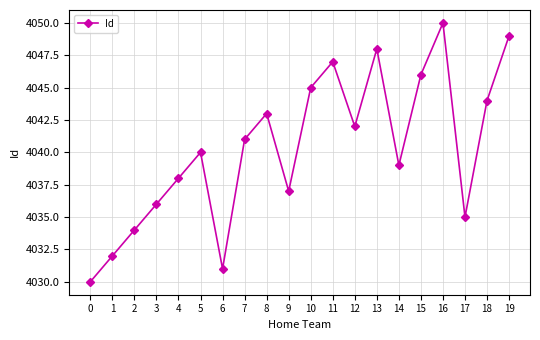

What is the average value?

4040